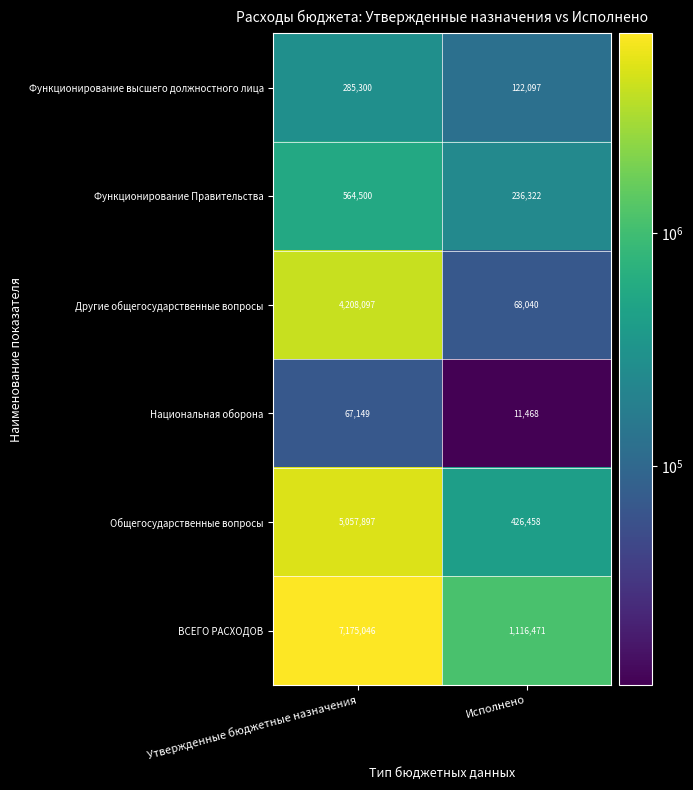

What is the spread (max minus min) of values at Утвержденные бюджетные назначения?

7107897